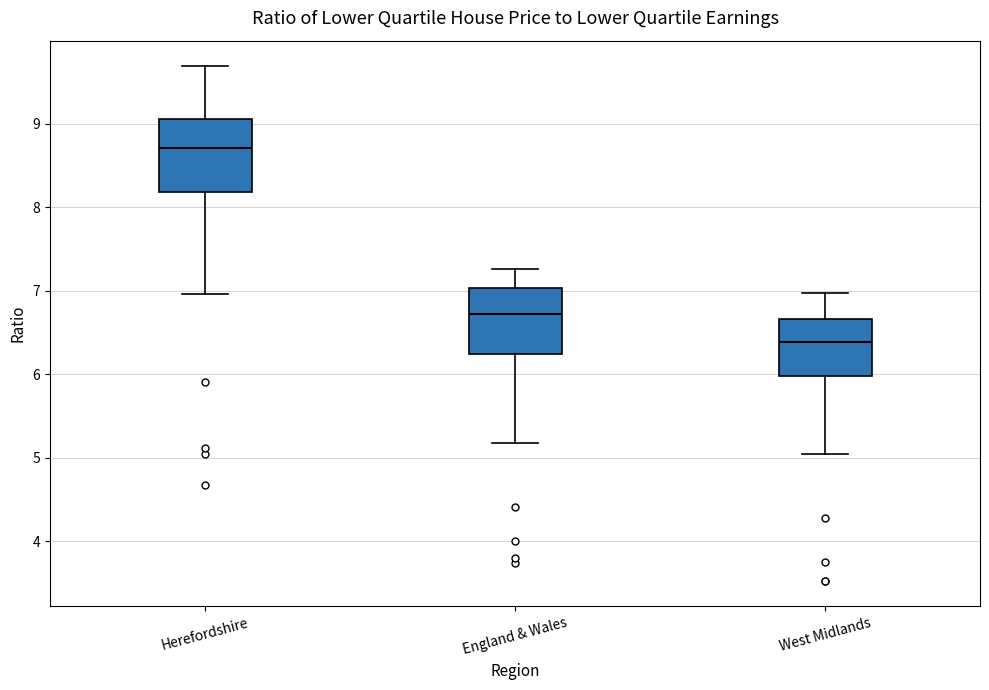

Reading left to right, transcribe this box plot: for each box, give where its median line is, the range the box spans, and where its two whiskers end, as read against the y-axis. The values are not printed on the chart, so give them approximately, as read against the axis.

Herefordshire: median 8.7, box 8.2 to 9.1, whiskers 7.0 to 9.7
England & Wales: median 6.7, box 6.2 to 7.0, whiskers 5.2 to 7.3
West Midlands: median 6.4, box 6.0 to 6.7, whiskers 5.1 to 7.0